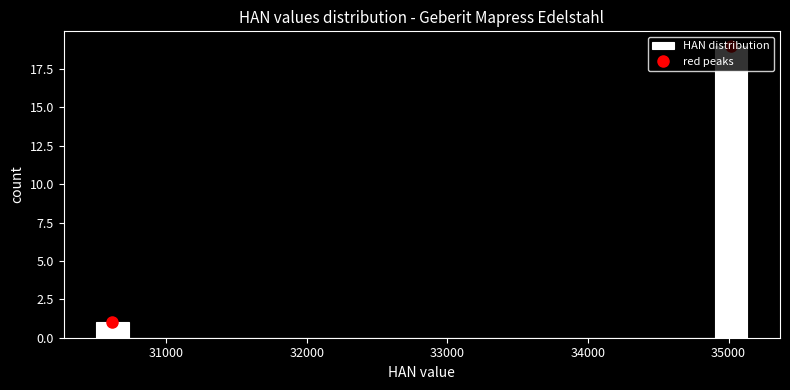

Around what value on the x-axis is the tallest bar? Give the approximate position of its centre, as read against the axis.

35000